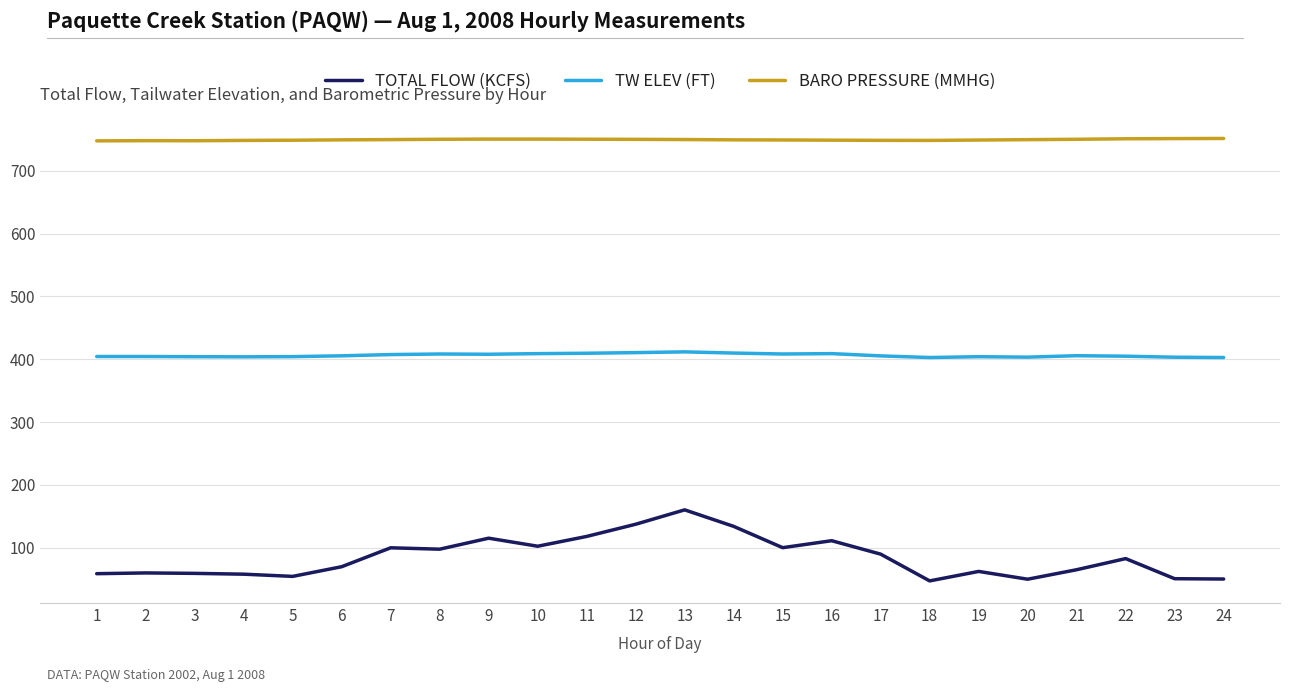

Which series changed the most between 3 and 13?

TOTAL FLOW (KCFS)